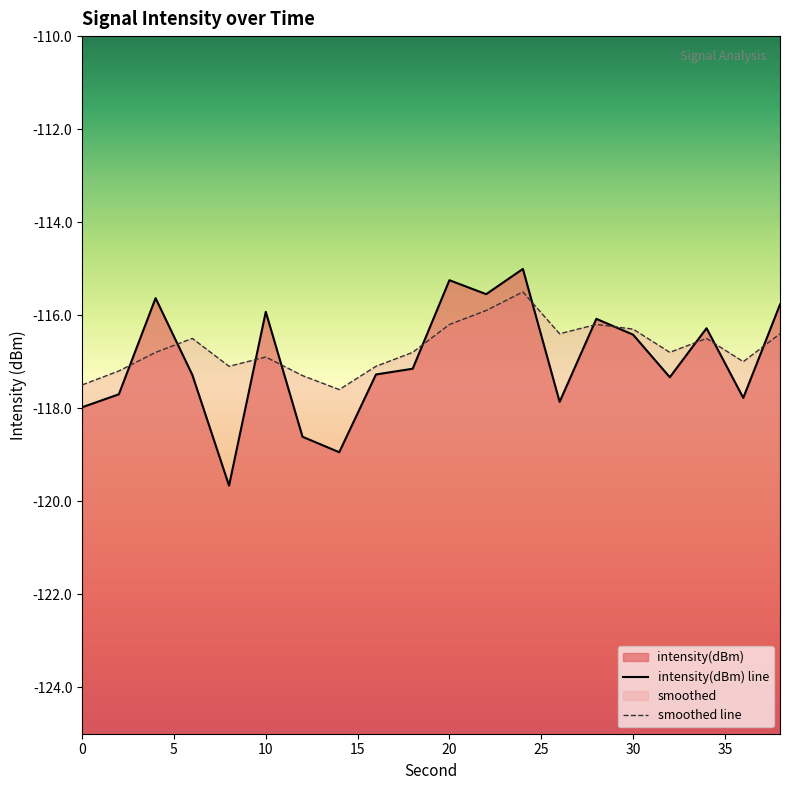

What is the value of the smoothed point at the 13th from the left?

-115.5